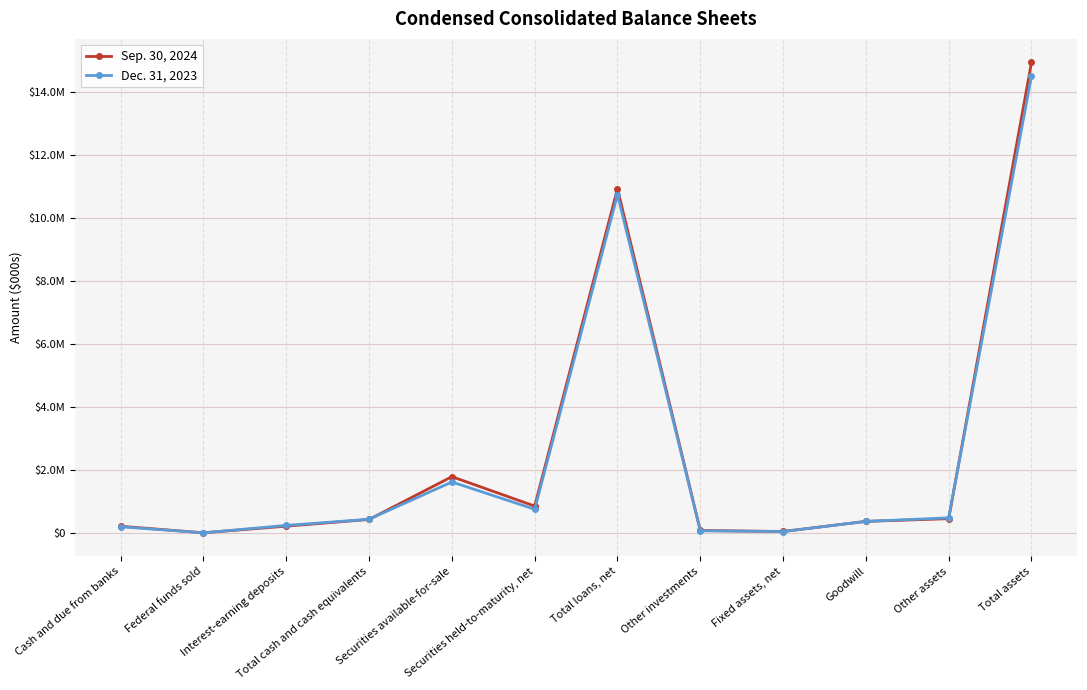

What is the lowest value of the Sep. 30, 2024 series?

2533